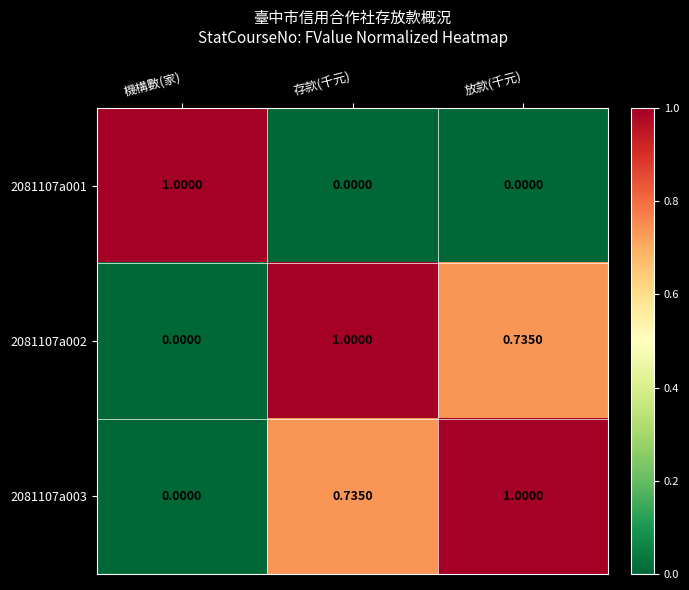

Where is 2081107a003 nearest to the value 0?

機構數(家)